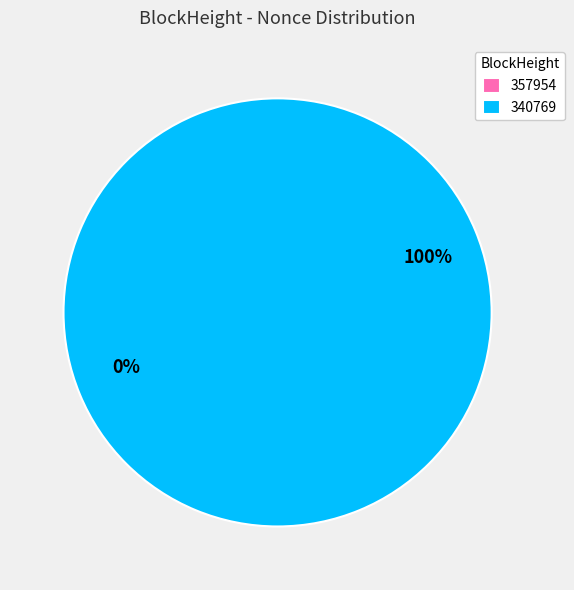

What is the change in value from 357954 to 340769?

+5094